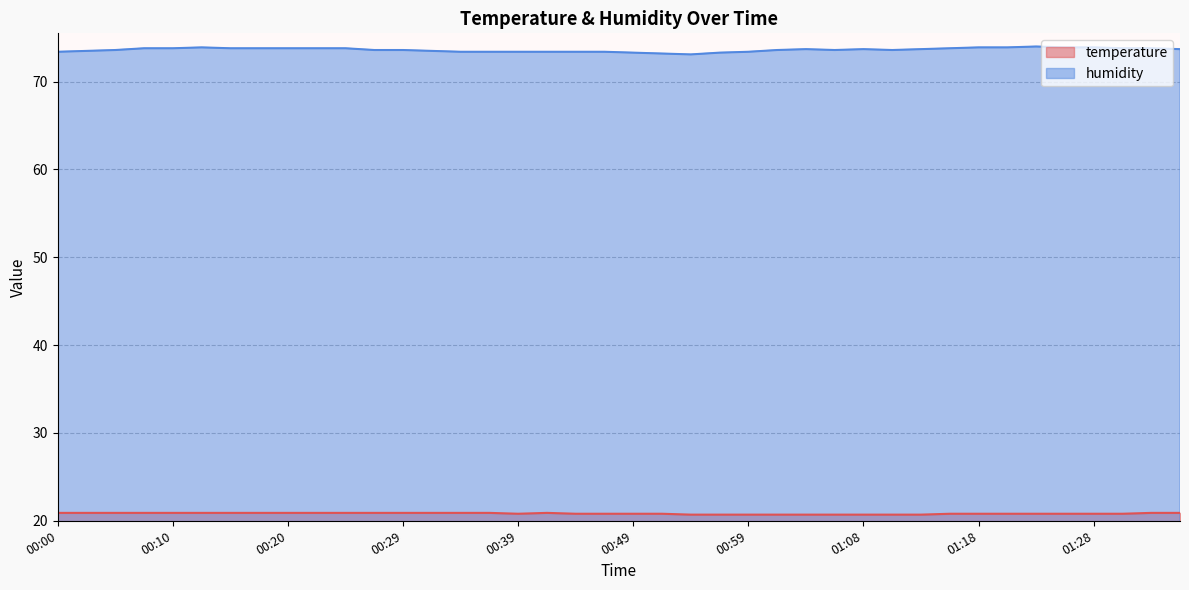

At which label is humidity closest to 73?

00:54